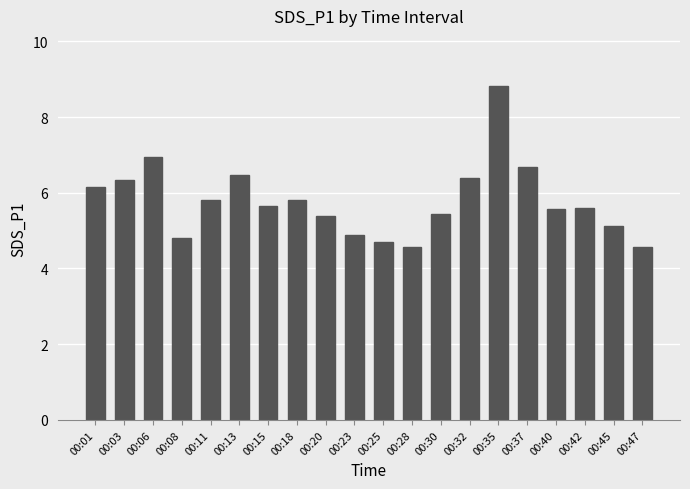

Does the chart contain stacked bars?

No